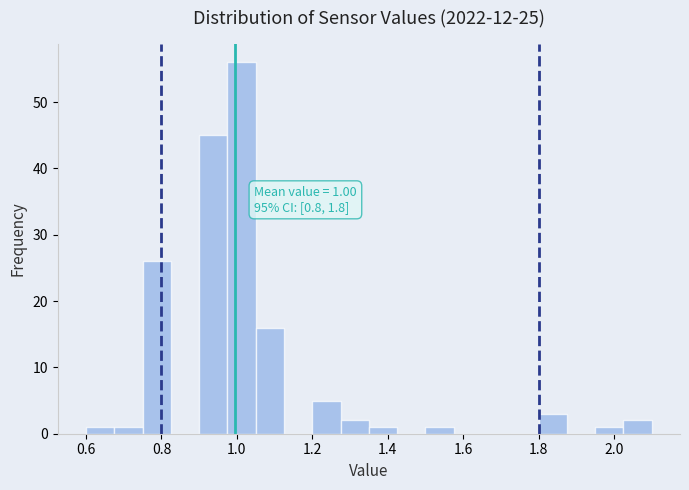

Around what value on the x-axis is the tallest bar? Give the approximate position of its centre, as read against the axis.

1.02